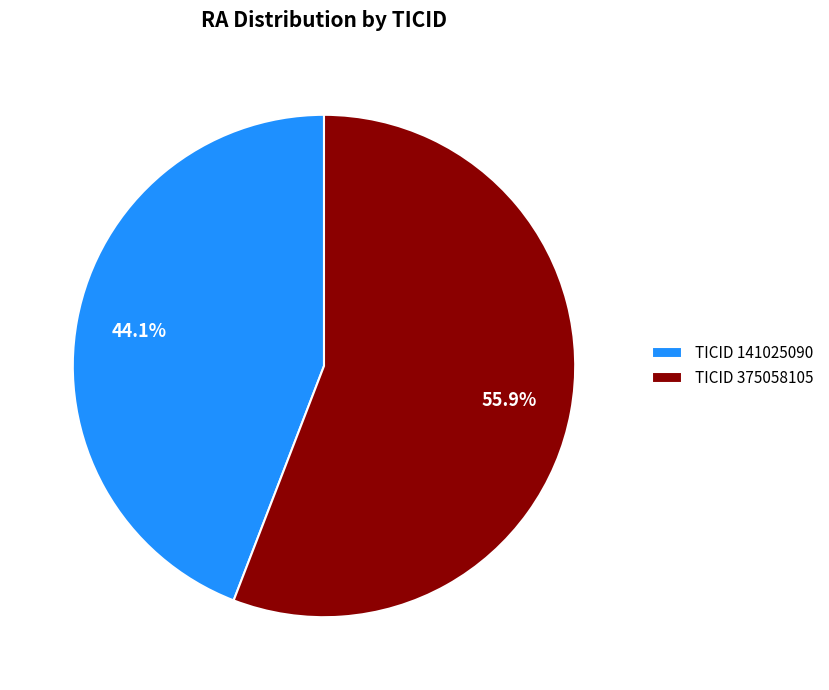

Which slice is the smallest?

TICID 141025090